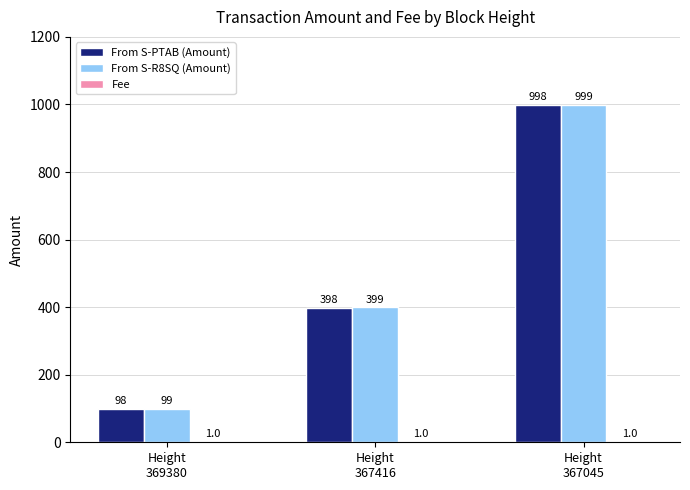

What is the greatest value displayed?

999